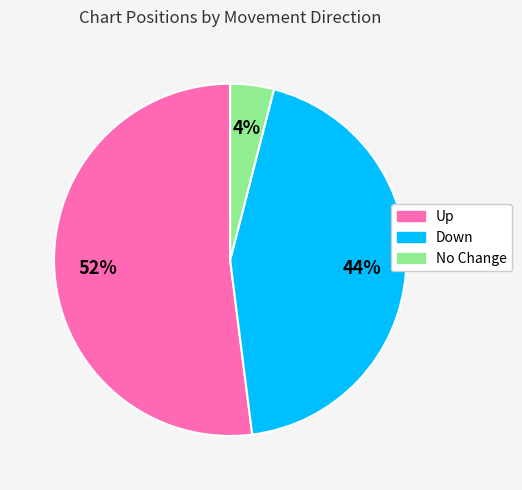

Does any single category account for the majority?

Yes